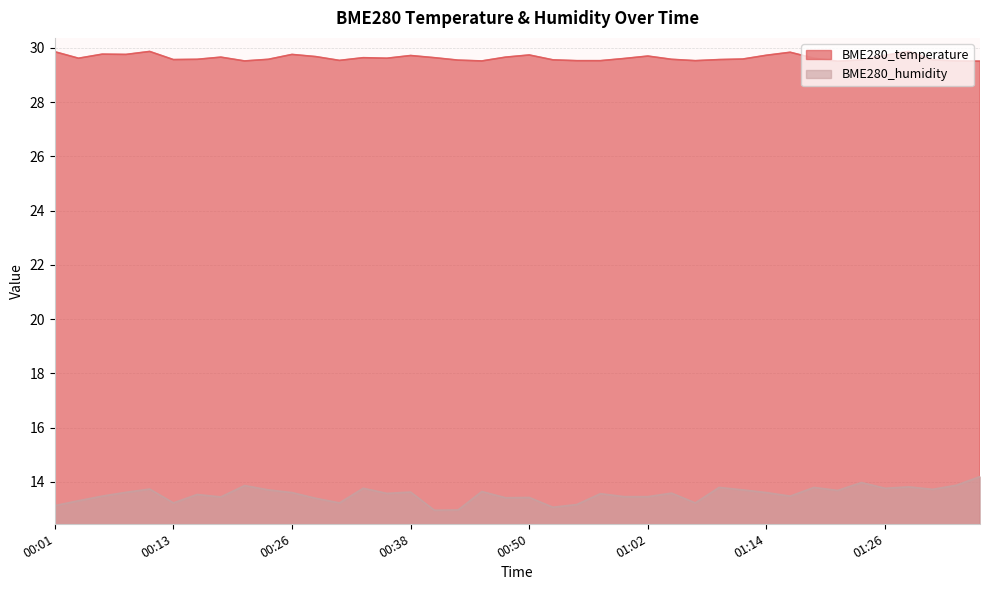

Which has a higher value, 00:21 or 01:05?

01:05